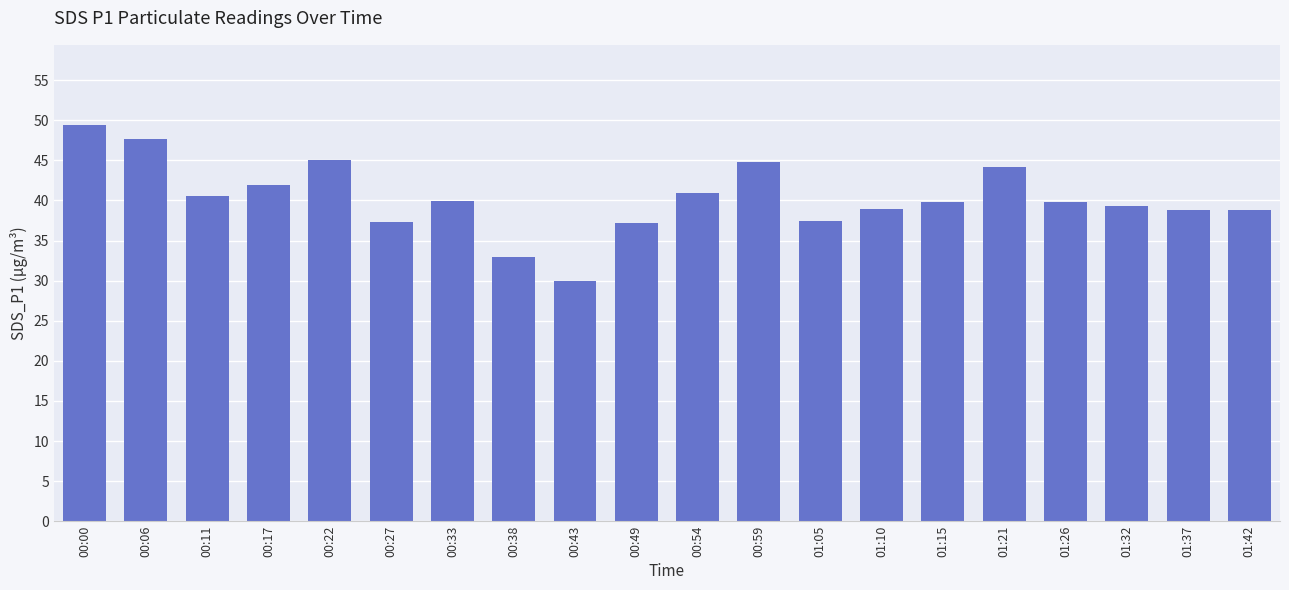

Is it true that the value at 01:26 is 39.8?

True